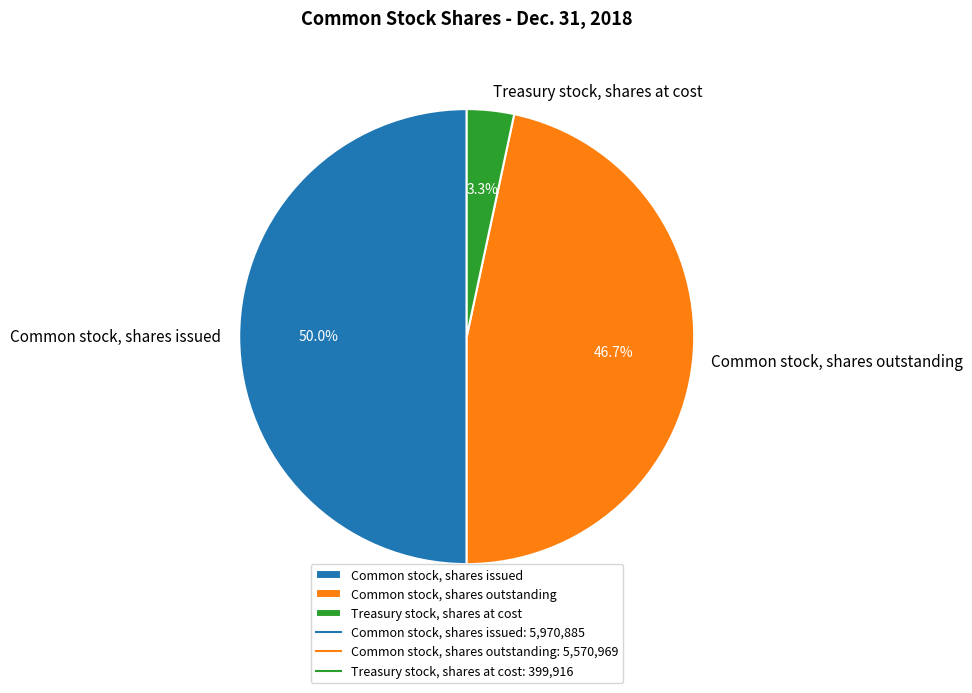

The Common stock, shares outstanding slice represents 34% of the pie. True or false?

False